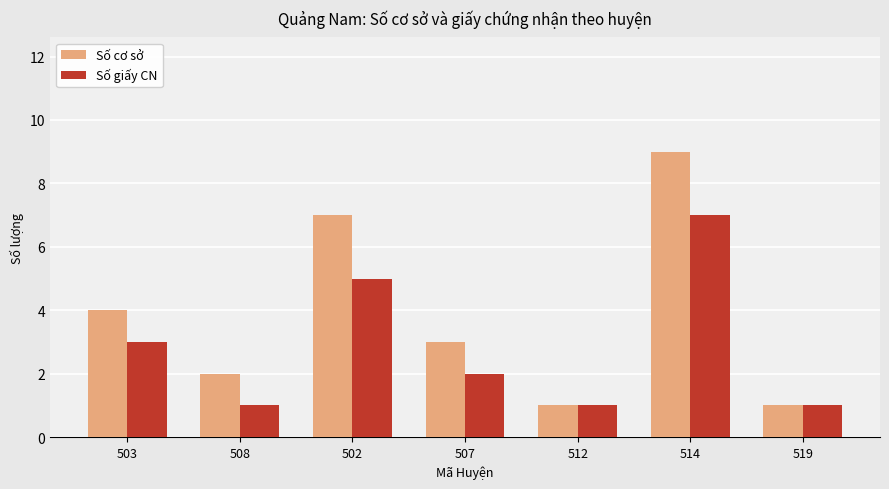

What is the label of the 6th bar from the left?

514